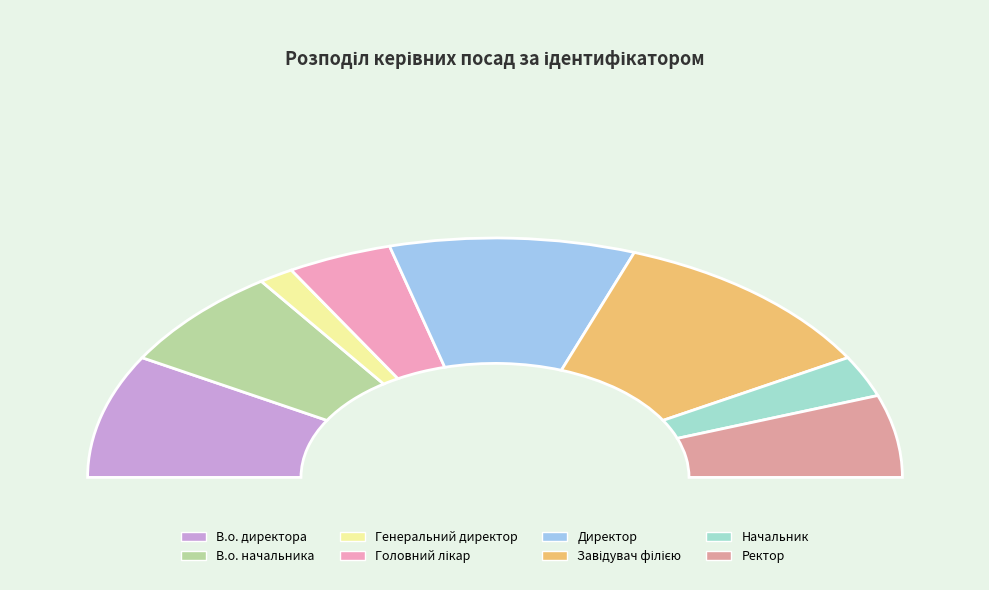

Rank the categories by value from lowest to highest.

Генеральний директор, Начальник, Головний лікар, Ректор, В.о. начальника, В.о. директора, Директор, Завідувач філією